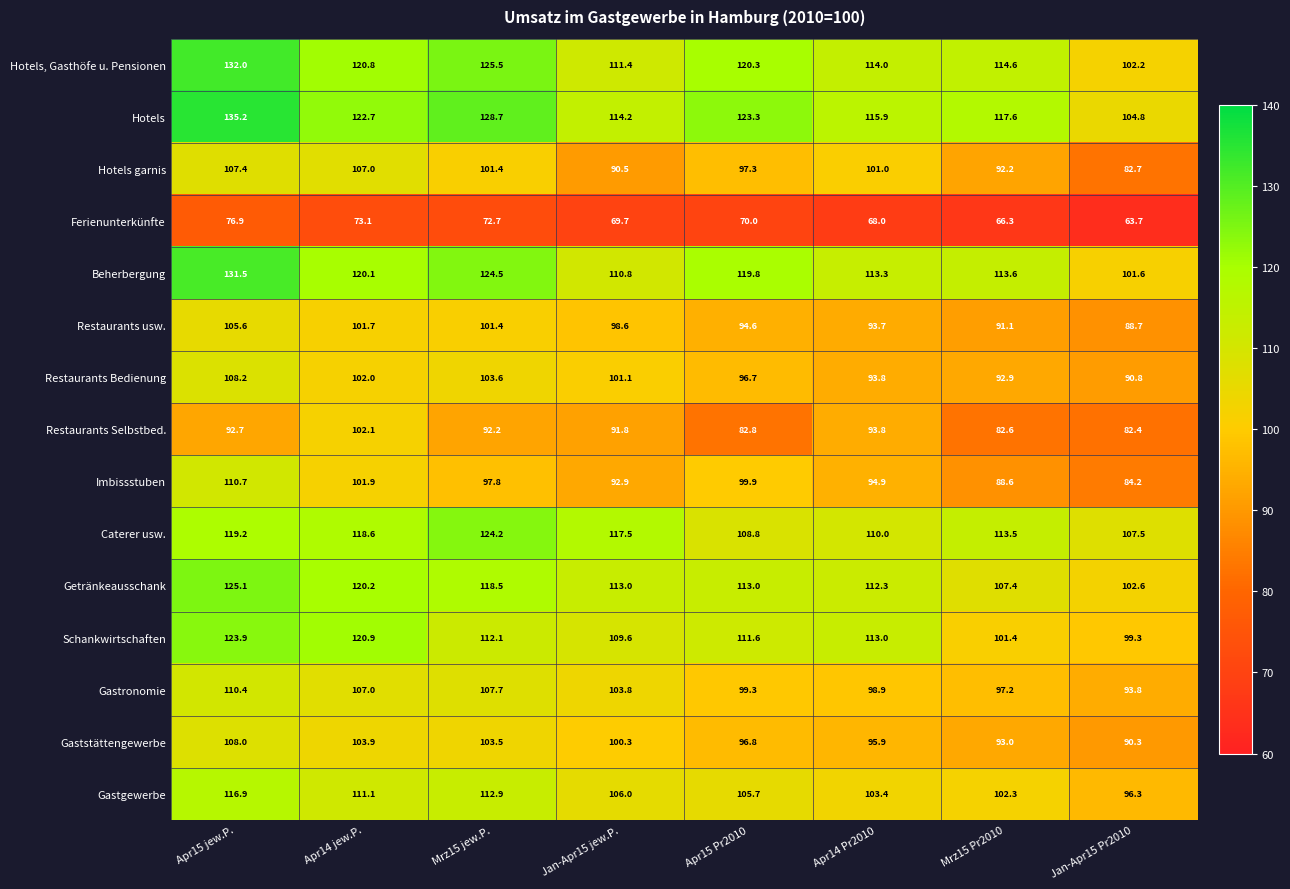

What is the difference between the Caterer usw. values at Apr15 Pr2010 and Apr14 Pr2010?

1.2